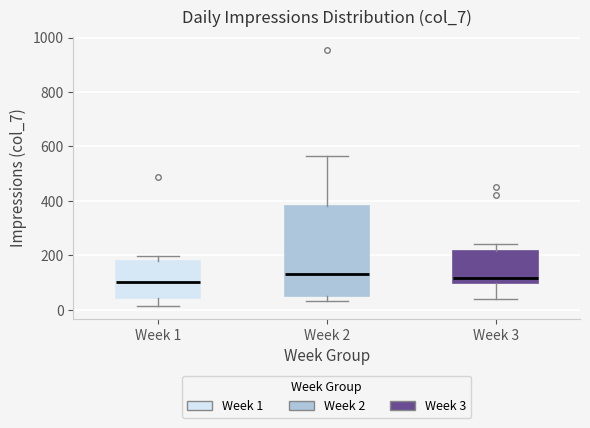

Reading left to right, transcribe this box plot: for each box, give where its median line is, the range the box spans, and where its two whiskers end, as read against the y-axis. The values are not printed on the chart, so give them approximately, as read against the axis.

Week 1: median 100, box 40 to 180, whiskers 20 to 200
Week 2: median 140, box 40 to 380, whiskers 40 (just below the box's lower edge) to 560
Week 3: median 120, box 100 to 220, whiskers 40 to 240